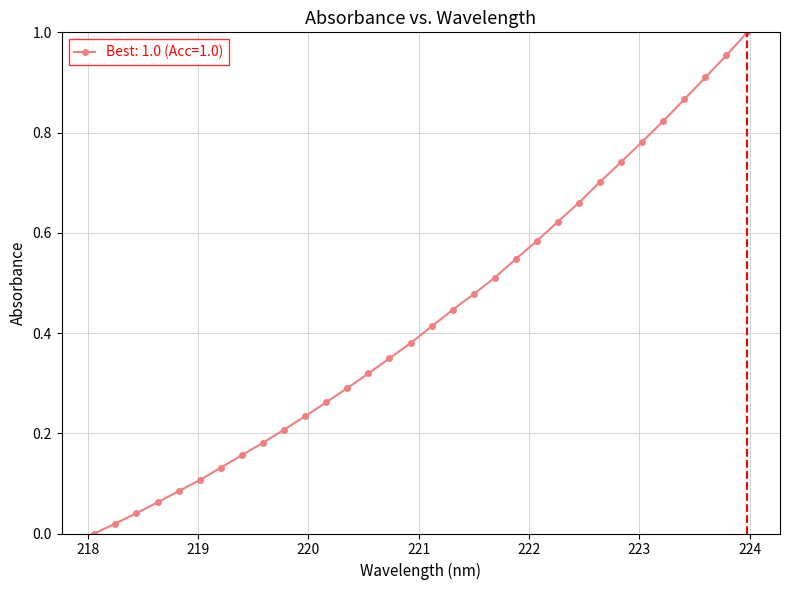

What is the sum of all values?

13.9